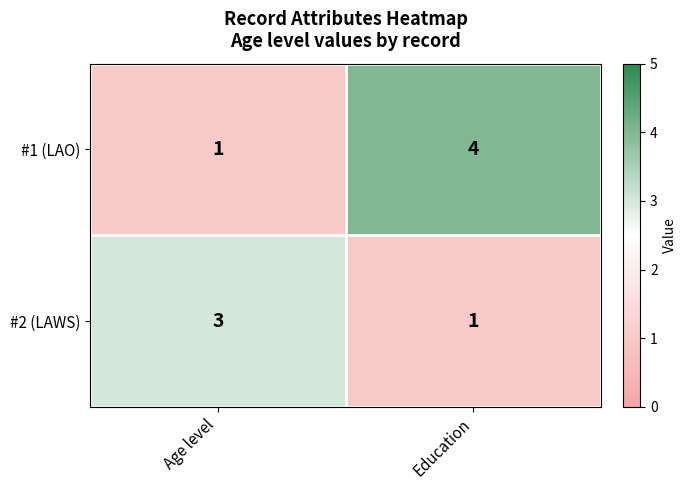

What is the difference between the highest and lowest values at Age level?

2